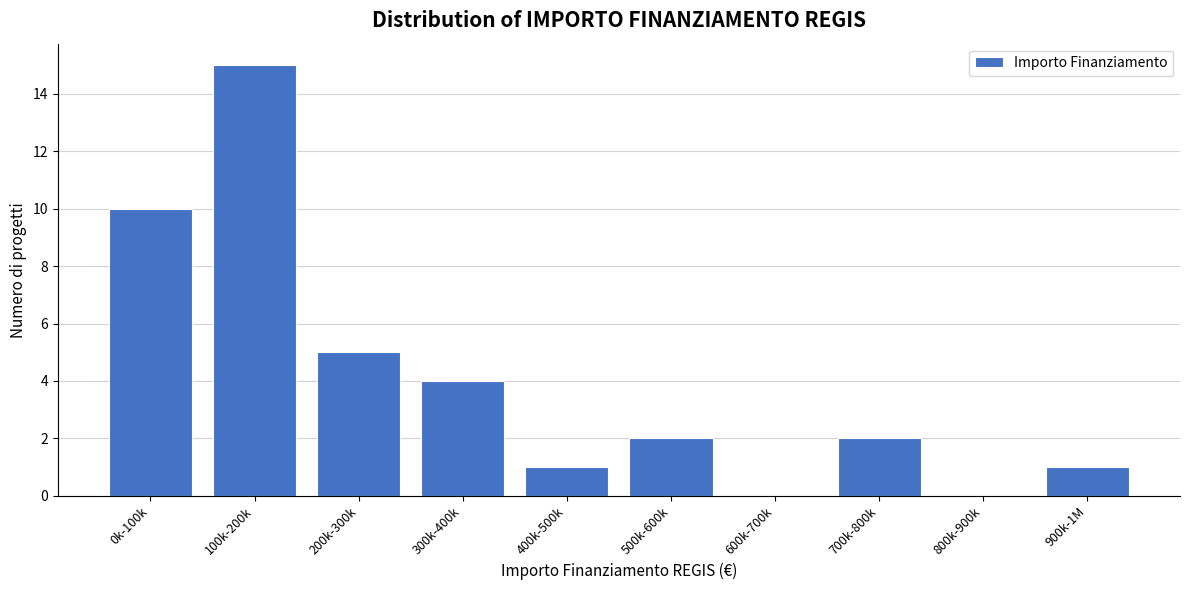

Reading left to right, list all the values displayed in this chart.

0k-100k=10	100k-200k=15	200k-300k=5	300k-400k=4	400k-500k=1	500k-600k=2	600k-700k=0	700k-800k=2	800k-900k=0	900k-1M=1